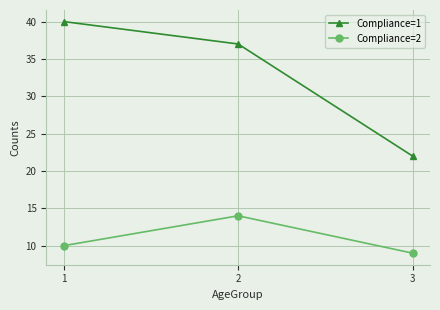

Between 2 and 3, which series saw the biggest shift?

Compliance=1